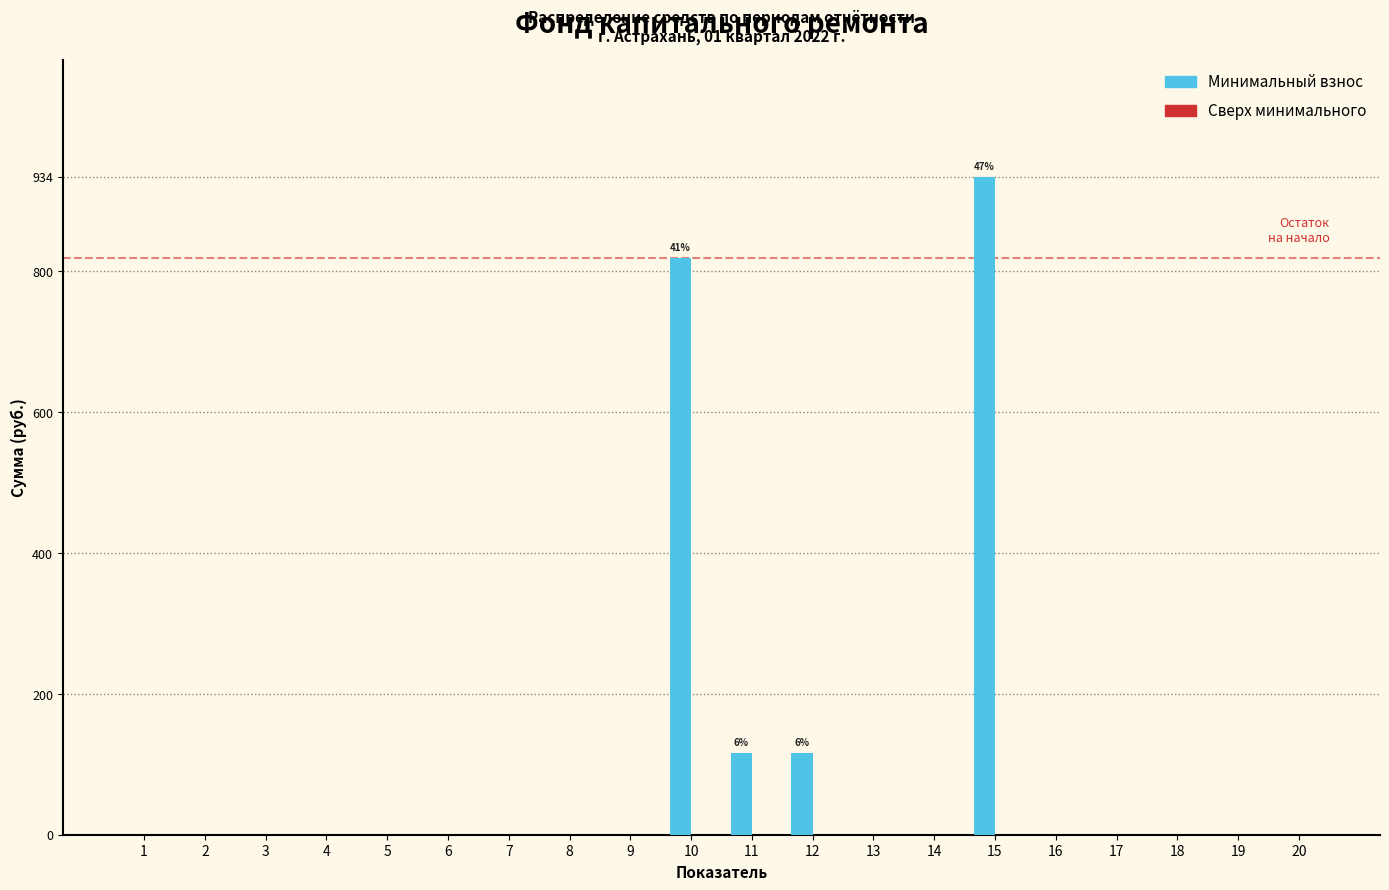

Reading left to right, list all the values displayed in this chart.

1=0.0	2=0.0	3=0.0	4=0.0	5=0.0	6=0.0	7=0.0	8=0.0	9=0.0	10=818.7	11=115.5	12=115.5	13=0.0	14=0.0	15=934.1	16=0.0	17=0.0	18=0.0	19=0.0	20=0.0